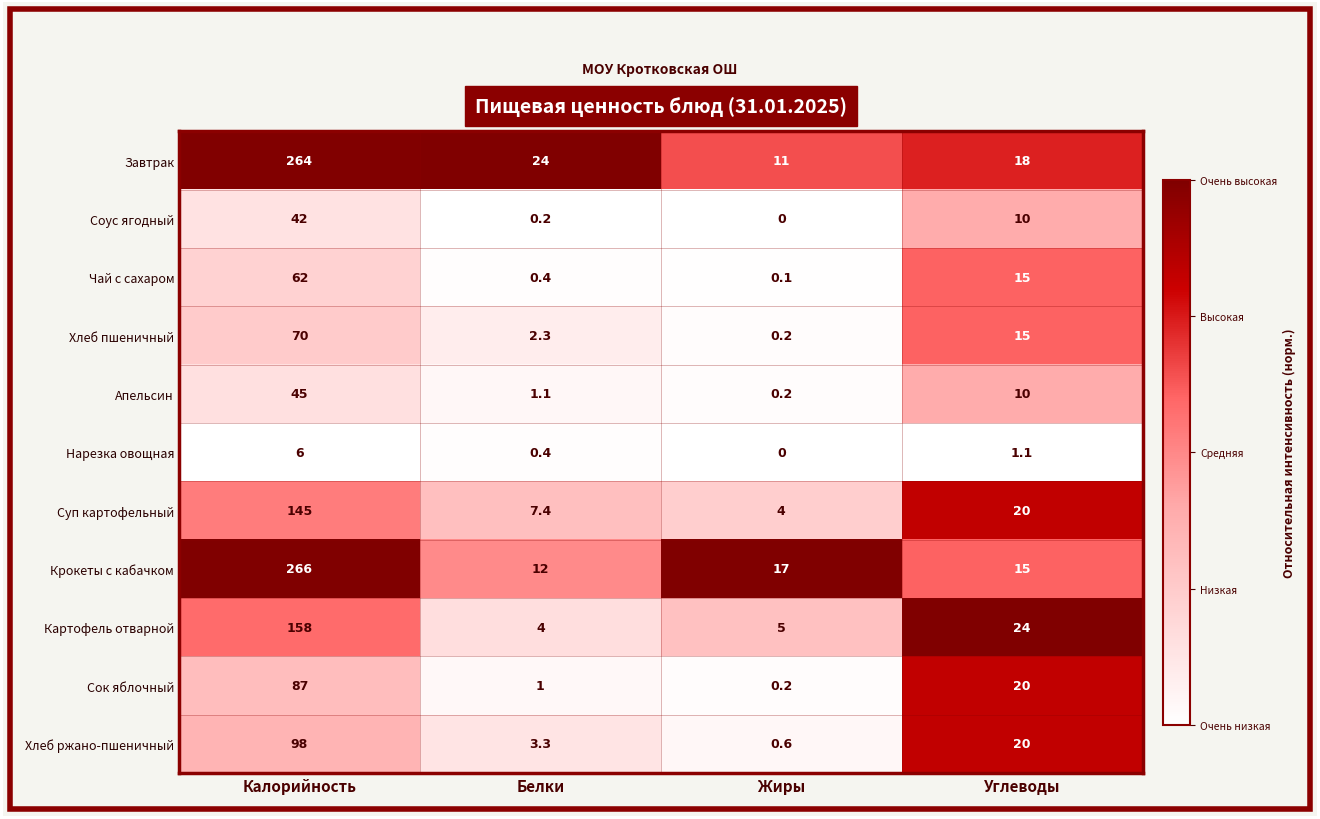

How many series are shown in this chart?

11